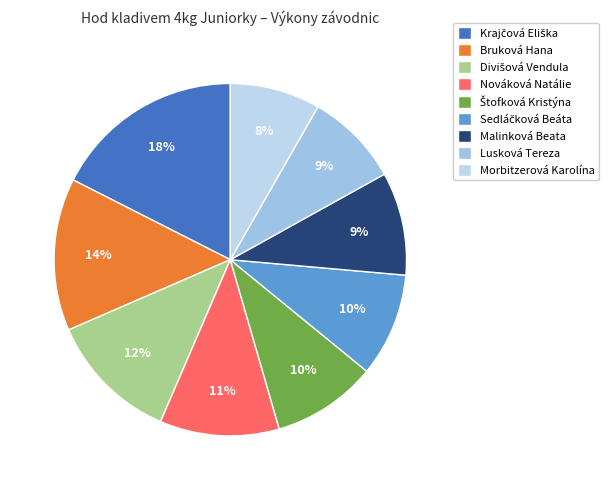

Rank the categories by value from highest to lowest.

Krajčová Eliška, Bruková Hana, Divišová Vendula, Nováková Natálie, Štofková Kristýna, Sedláčková Beáta, Malinková Beata, Lusková Tereza, Morbitzerová Karolína